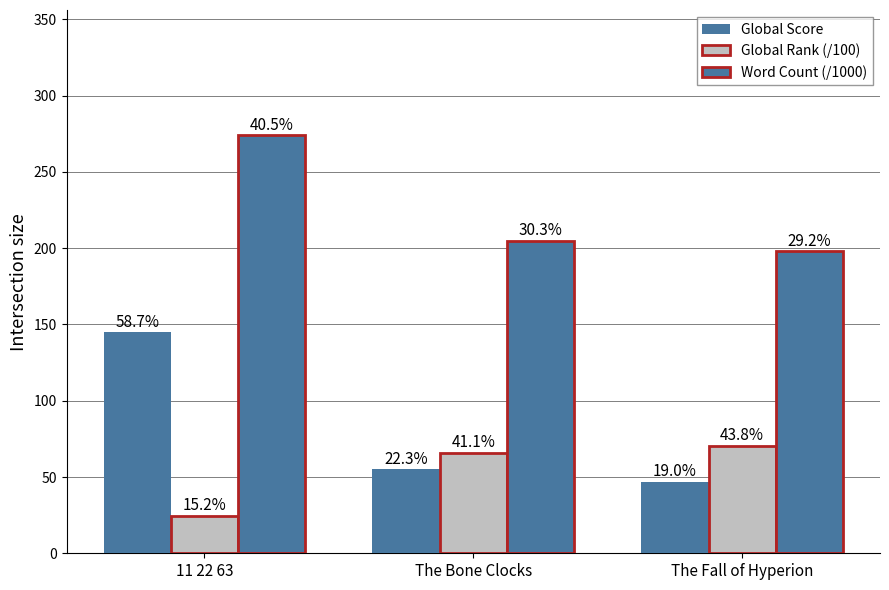

What is the sum of all Global Rank (/100) values?

160.9